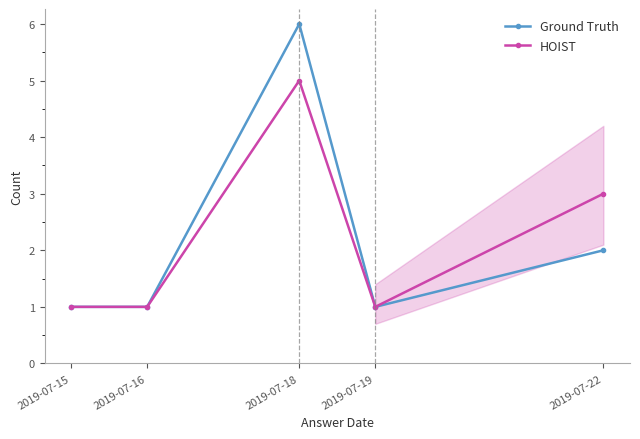

Reading left to right, transcribe all the data shown in this chart.

Ground Truth: 1	1	6	1	2
HOIST: 1	1	5	1	3